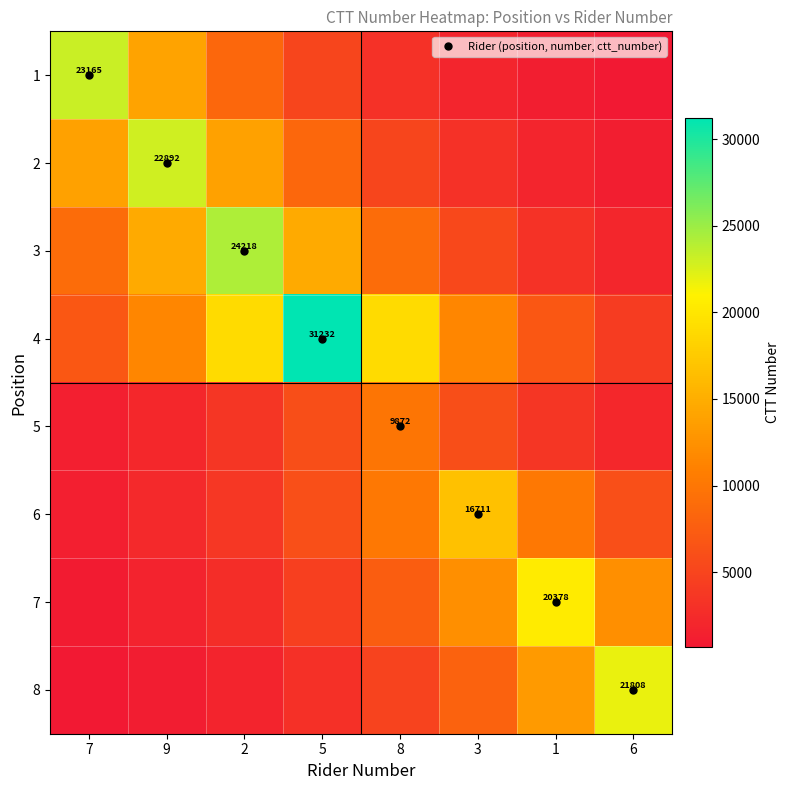

Is it true that 4 equals 31232.0 at 5?

True